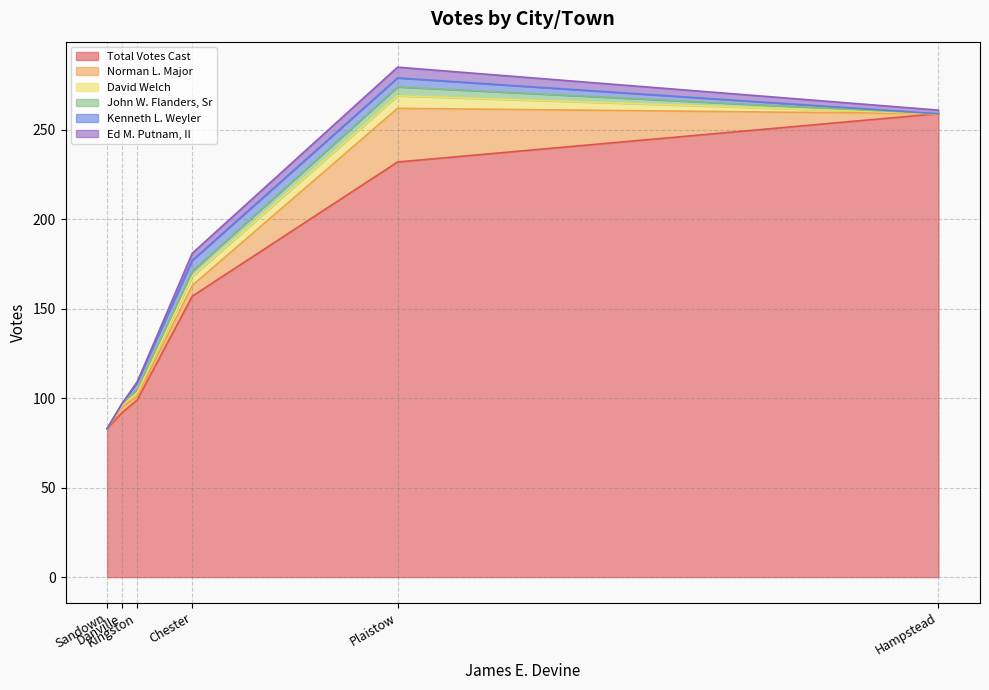

What is the difference between the David Welch values at Danville and Sandown?

1